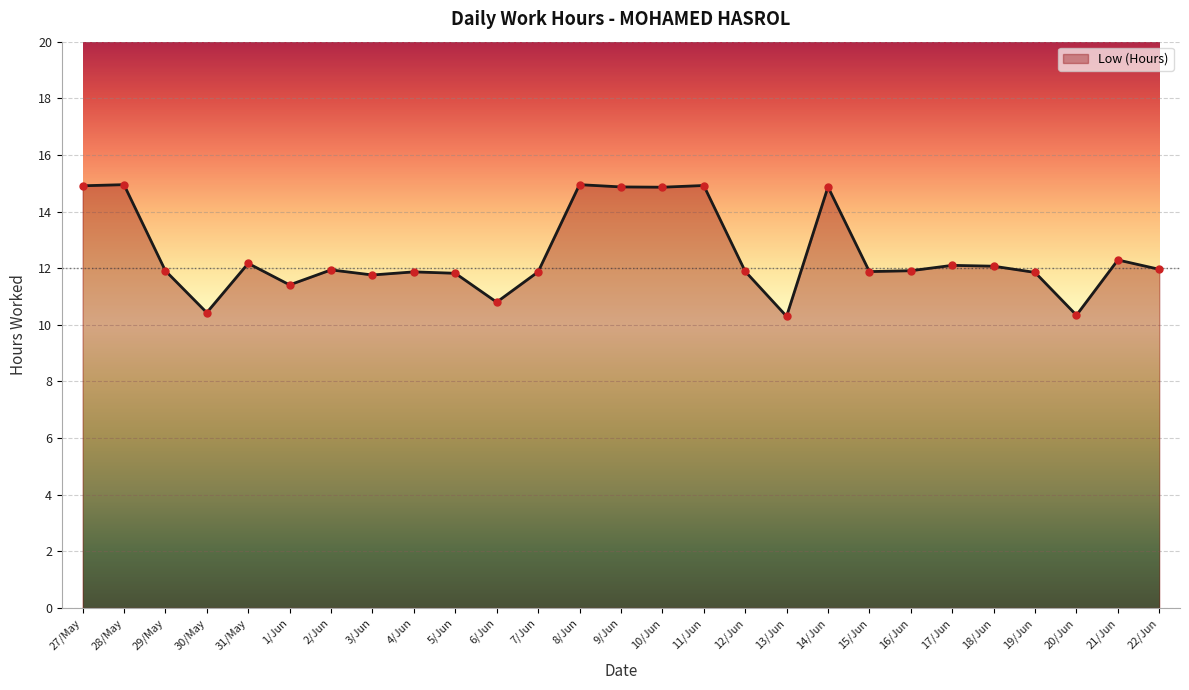

What is the change in value from 6/Jun to 16/Jun?

+1.1